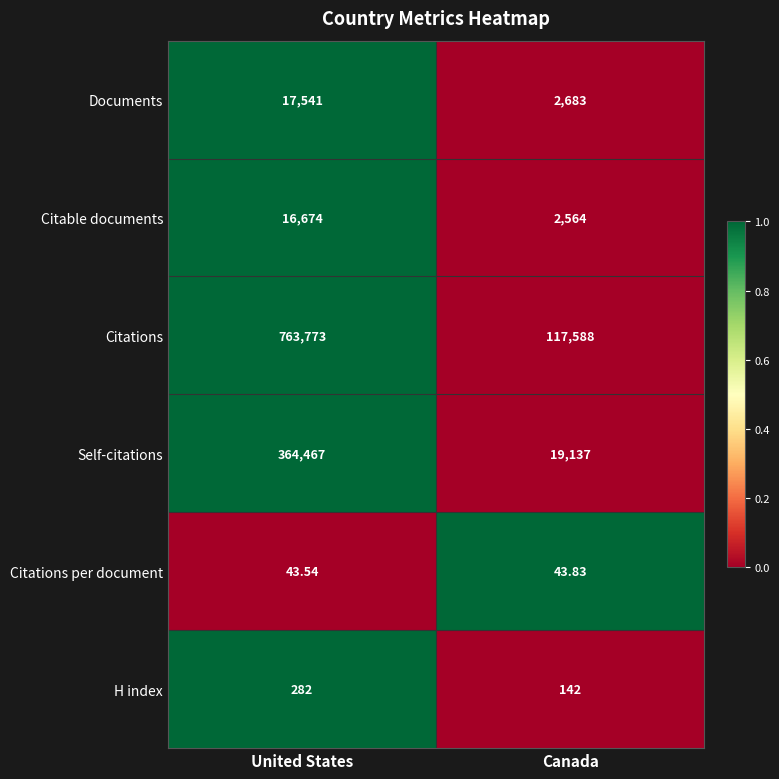

Rank the series at United States from highest to lowest value.

Citations, Self-citations, Documents, Citable documents, H index, Citations per document